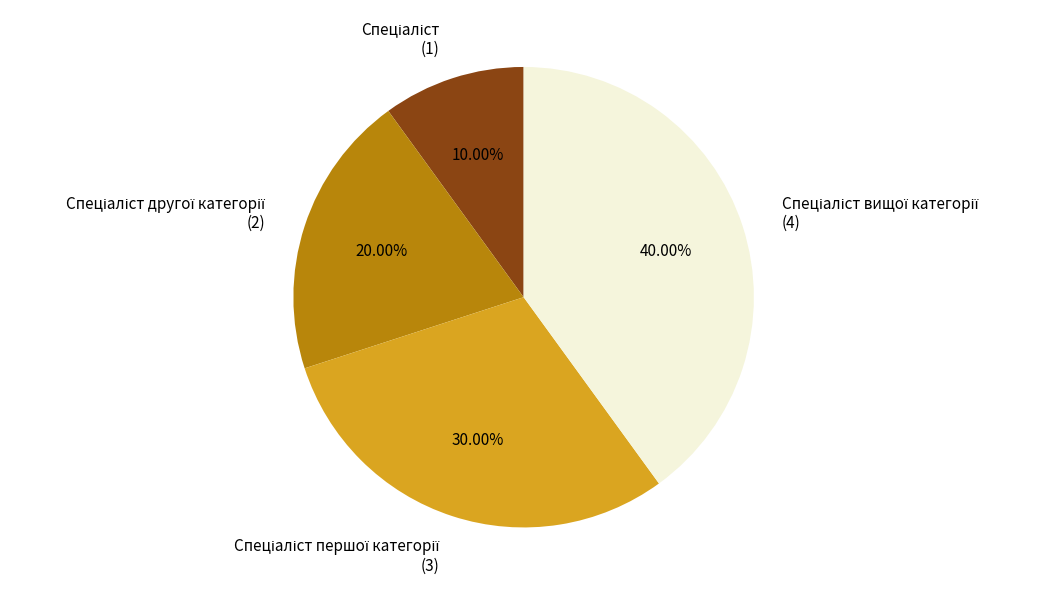

Is there a majority slice in this chart?

No